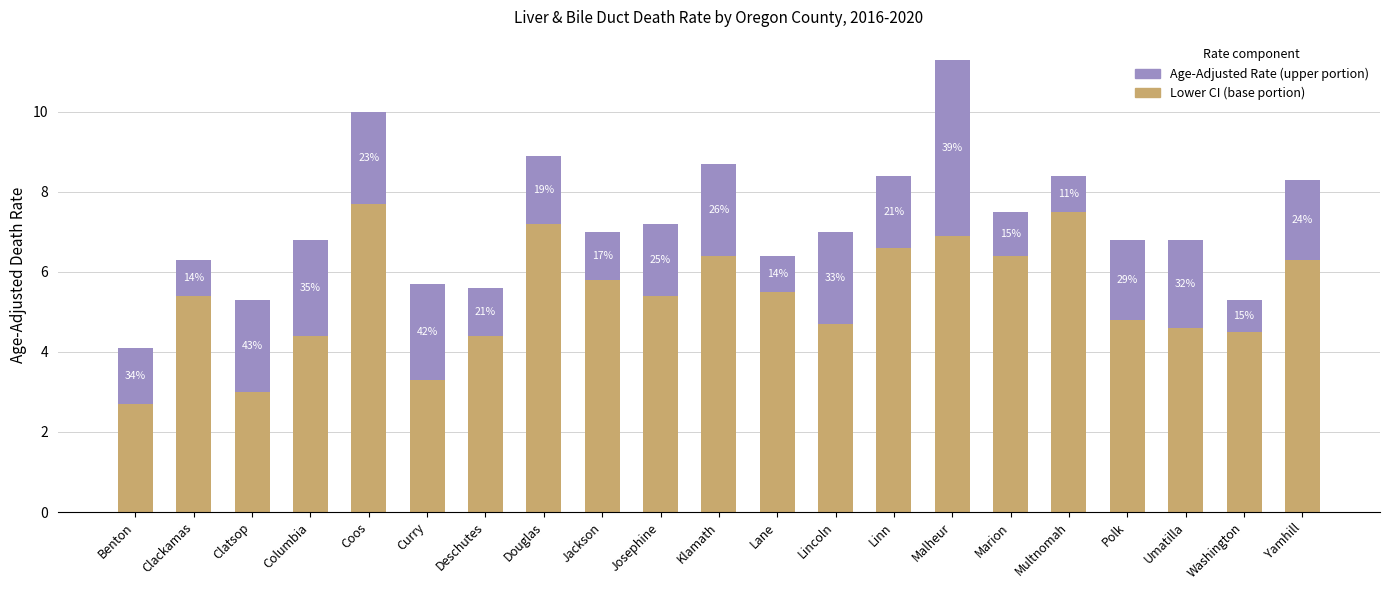

Are the bars grouped side by side (vs. stacked)?

No